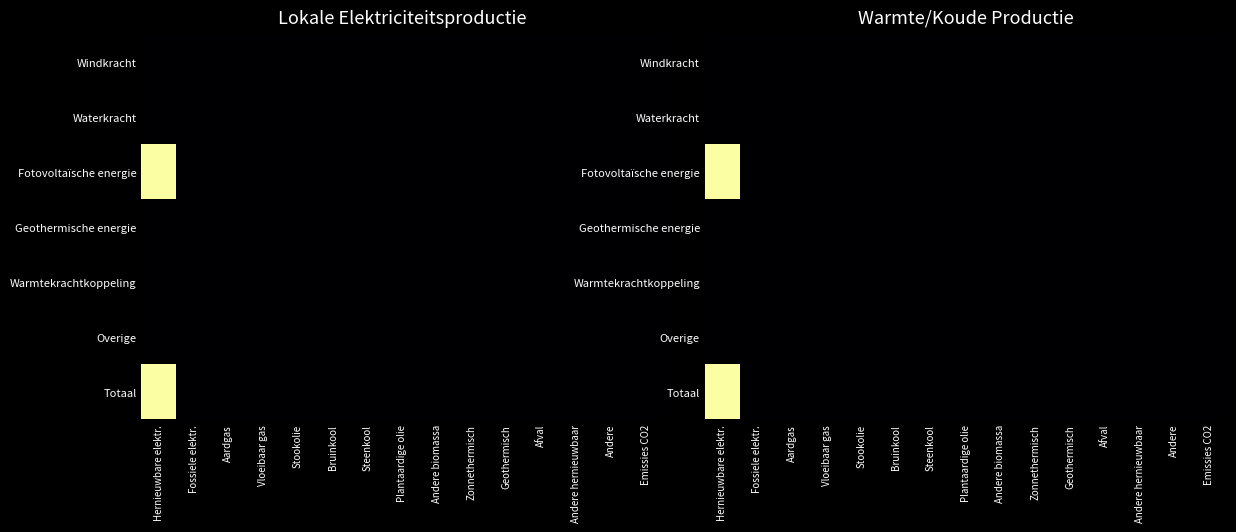

Rank the series by their maximum value, from highest to lowest.

Fotovoltaïsche energie, Totaal, Windkracht, Waterkracht, Geothermische energie, Warmtekrachtkoppeling, Overige